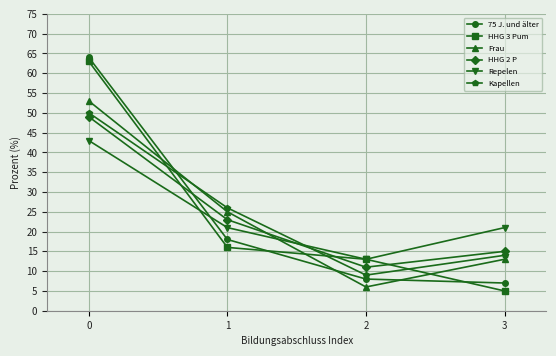

What is the spread (max minus min) of values at 1?

10